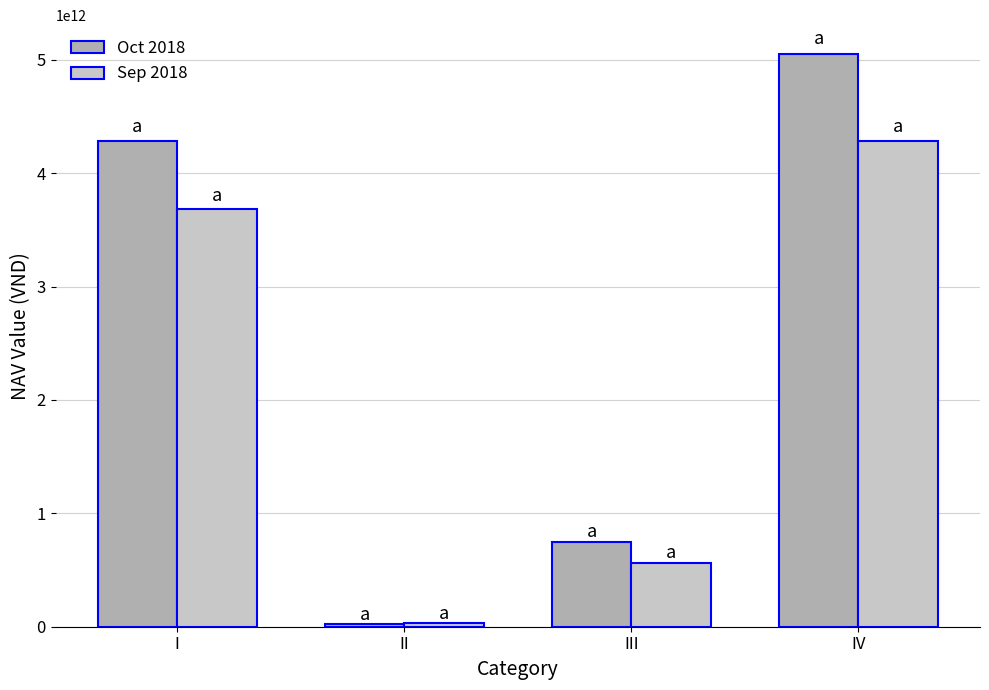

What is the greatest value displayed?

5053483378078